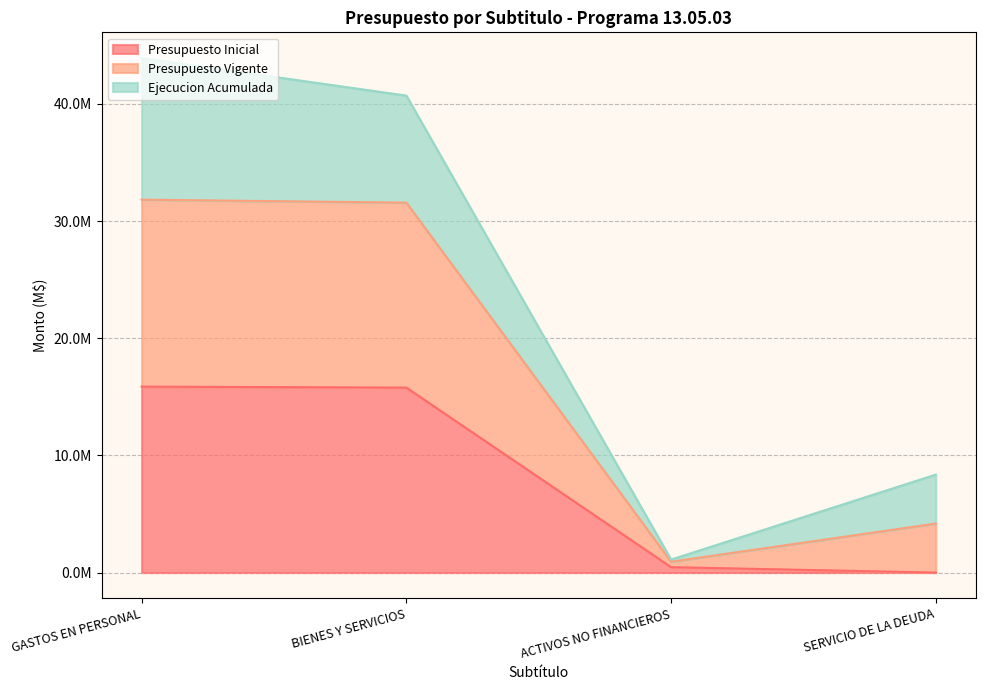

What is the difference between the second highest and minimum values in the Presupuesto Inicial series?

15788127